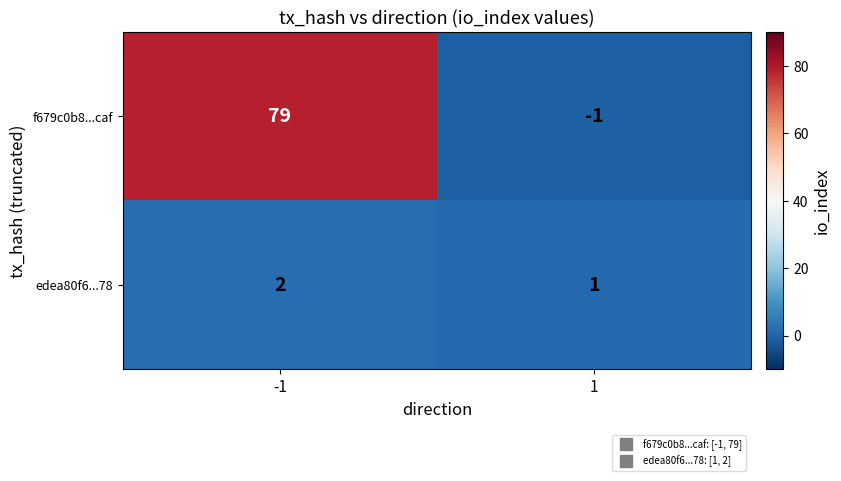

Rank the series by their average value, from lowest to highest.

edea80f6...78, f679c0b8...caf